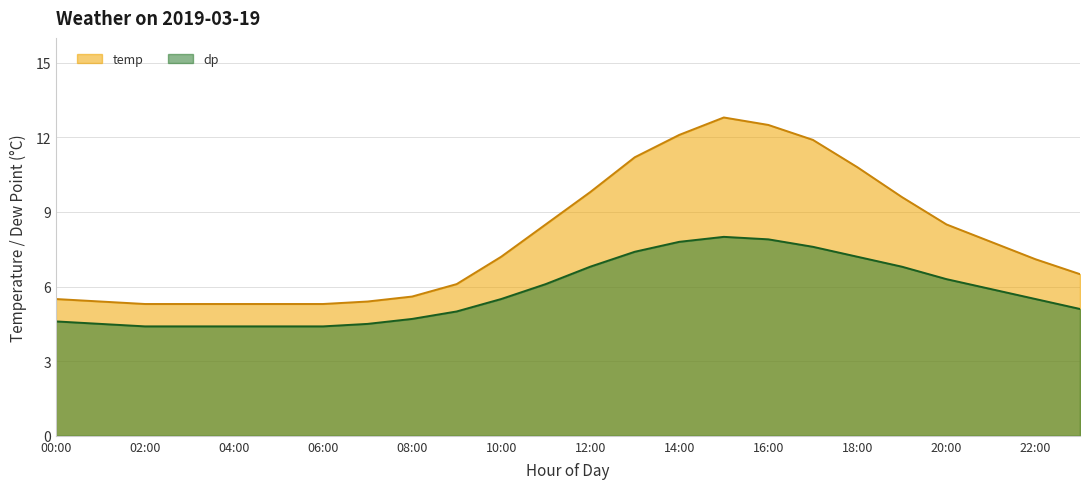

How many data points in temp are less than 7?

11